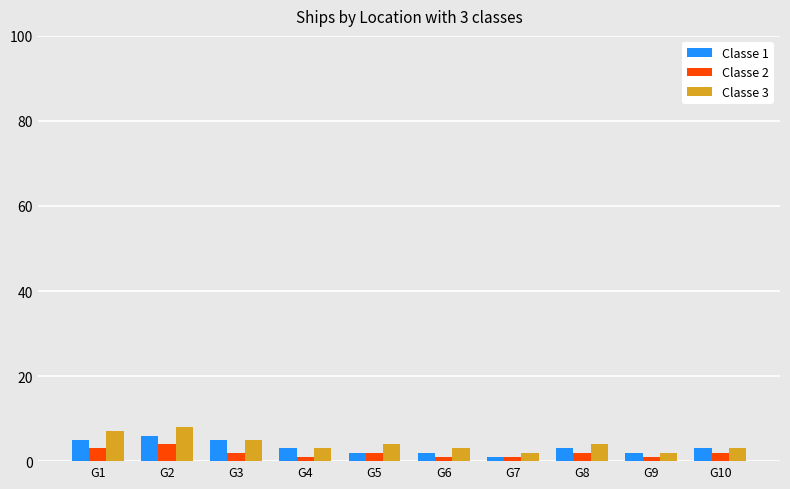

The value of Classe 2 at G3 is 2. True or false?

True